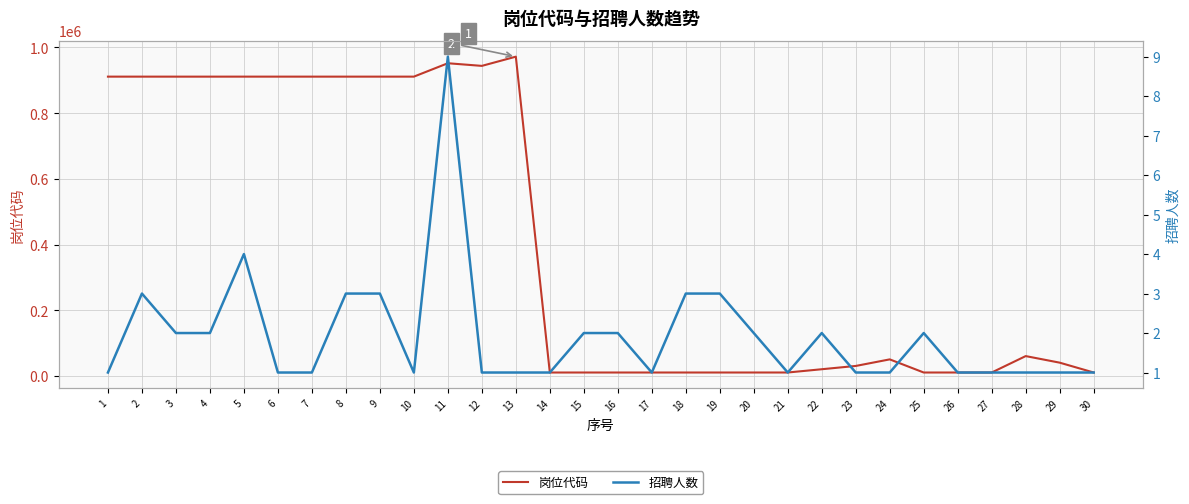

True or false: 招聘人数 and 岗位代码 cross at least once.

False